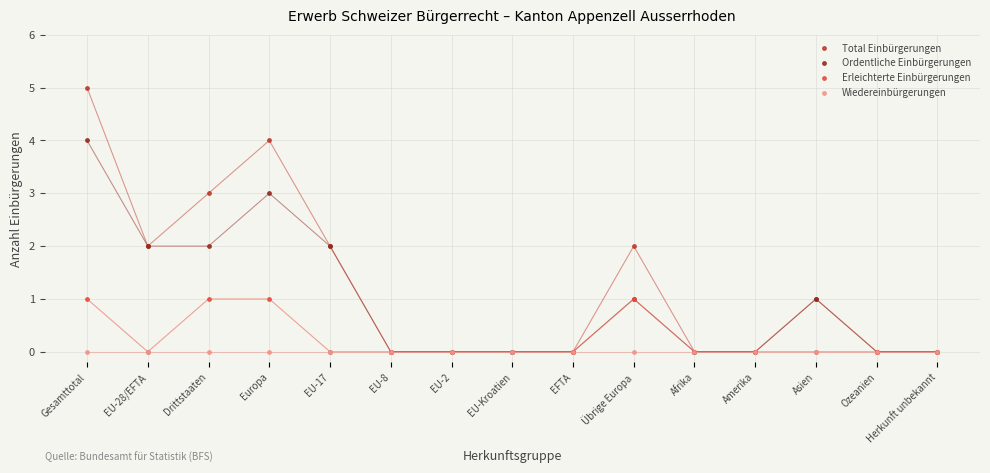

Does the chart display data point markers on the line(s)?

Yes